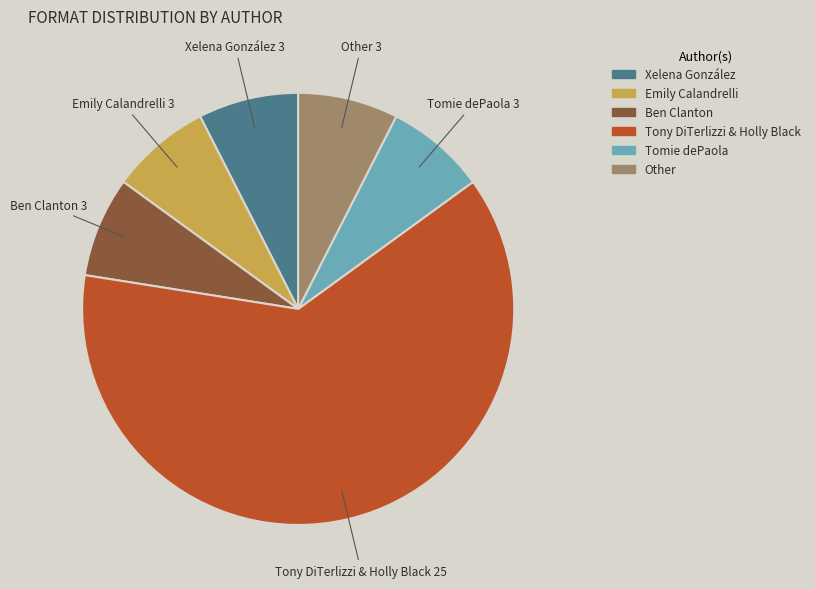

Approximately how many times larger is the value at Other compared to Emily Calandrelli?

1.0